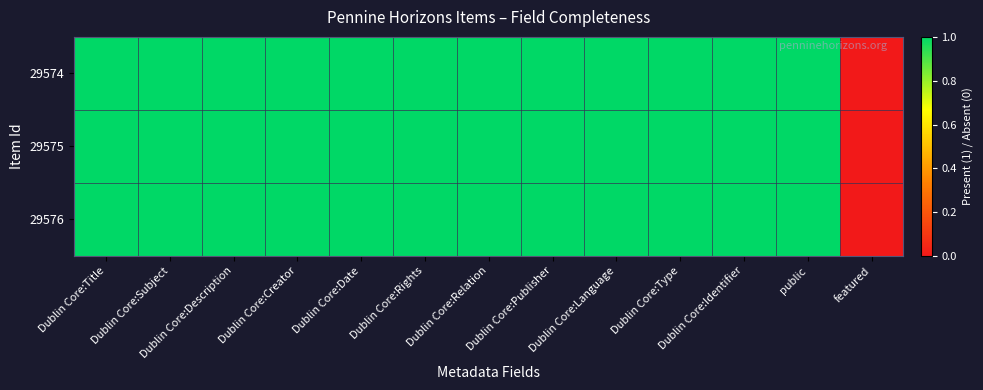

Reading left to right, extract all data points from this chart.

29574: Dublin Core:Title=1	Dublin Core:Subject=1	Dublin Core:Description=1	Dublin Core:Creator=1	Dublin Core:Date=1	Dublin Core:Rights=1	Dublin Core:Relation=1	Dublin Core:Publisher=1	Dublin Core:Language=1	Dublin Core:Type=1	Dublin Core:Identifier=1	public=1	featured=0
29575: Dublin Core:Title=1	Dublin Core:Subject=1	Dublin Core:Description=1	Dublin Core:Creator=1	Dublin Core:Date=1	Dublin Core:Rights=1	Dublin Core:Relation=1	Dublin Core:Publisher=1	Dublin Core:Language=1	Dublin Core:Type=1	Dublin Core:Identifier=1	public=1	featured=0
29576: Dublin Core:Title=1	Dublin Core:Subject=1	Dublin Core:Description=1	Dublin Core:Creator=1	Dublin Core:Date=1	Dublin Core:Rights=1	Dublin Core:Relation=1	Dublin Core:Publisher=1	Dublin Core:Language=1	Dublin Core:Type=1	Dublin Core:Identifier=1	public=1	featured=0